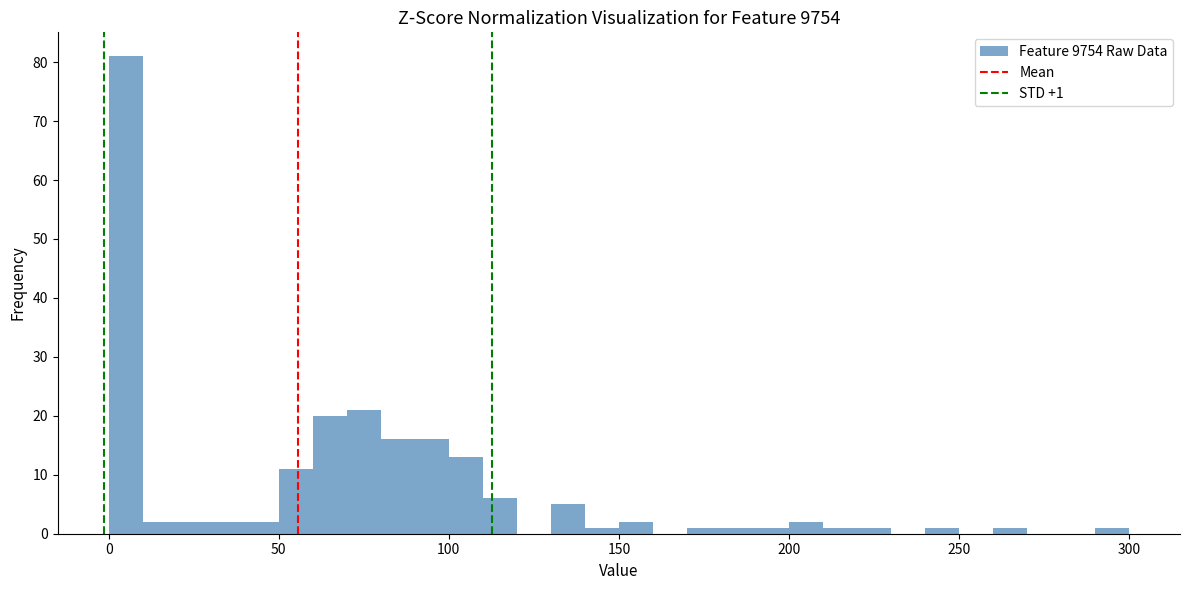

Around what value on the x-axis is the tallest bar? Give the approximate position of its centre, as read against the axis.

5